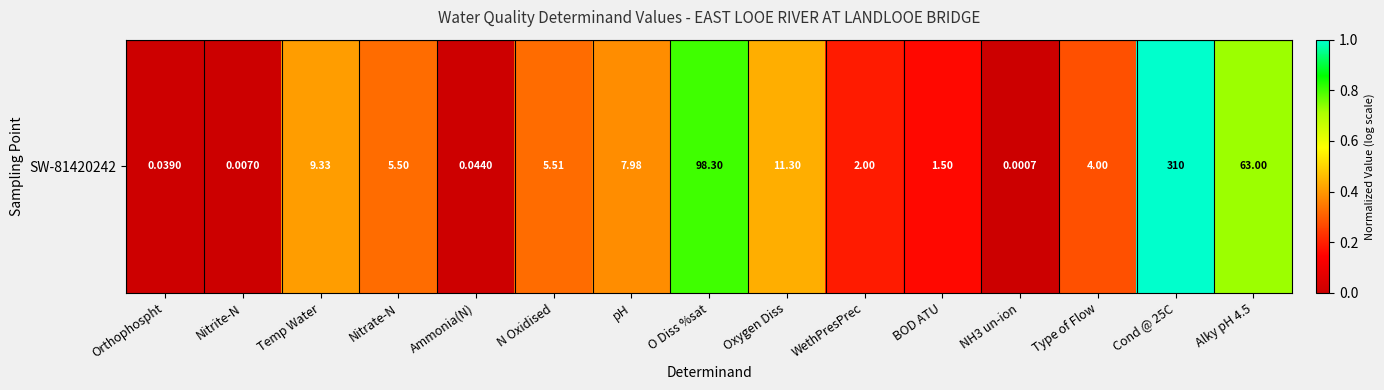

The value at O Diss %sat is 1.3. True or false?

False